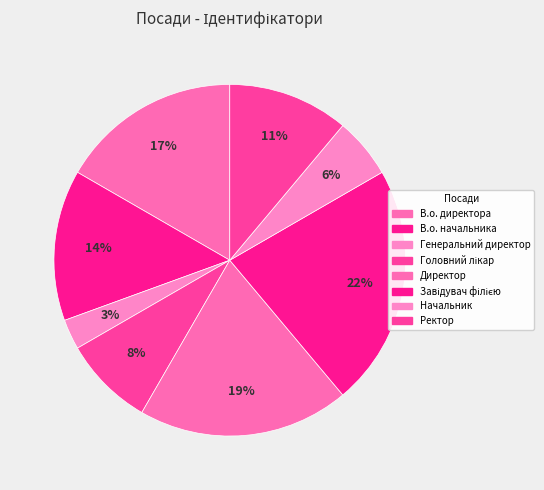

To the nearest percent, what is the combined percentage of Генеральний директор and Начальник?

8%